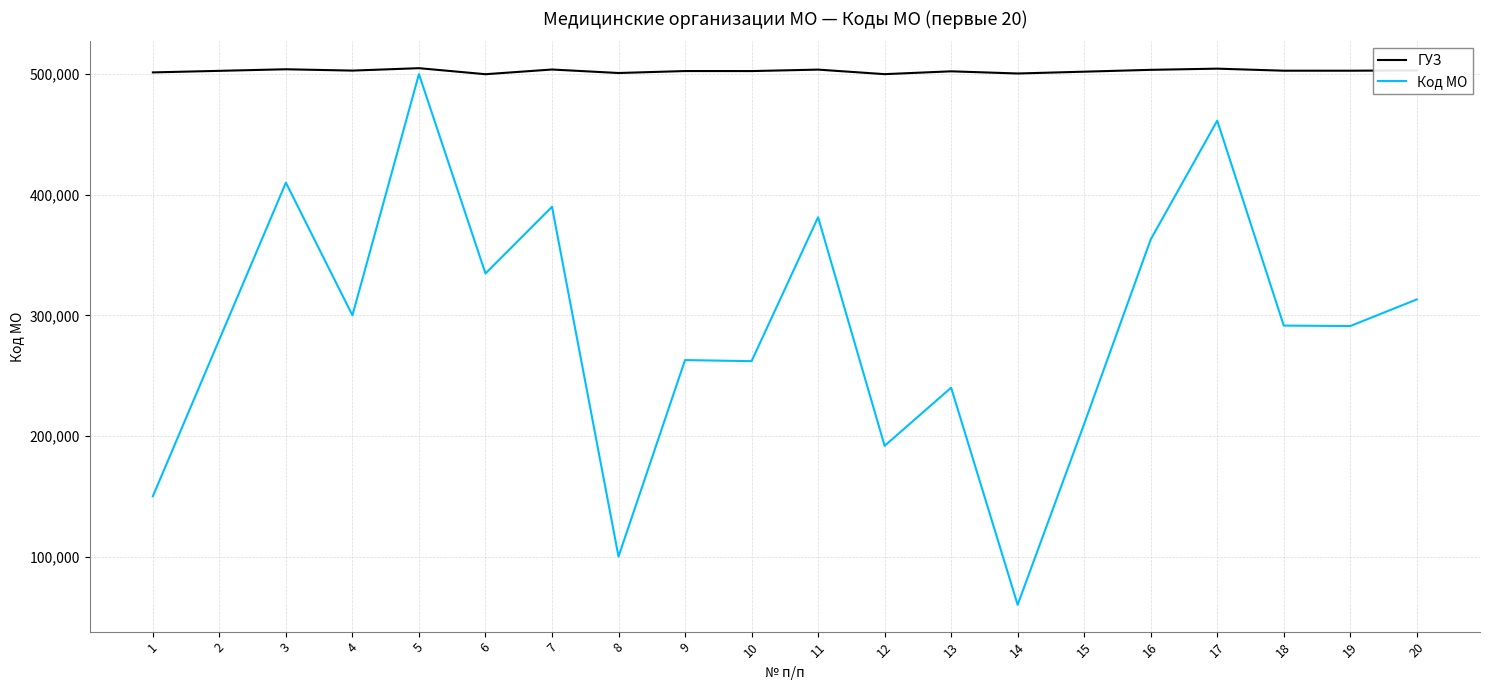

At which category is the sum across all series the highest?

5